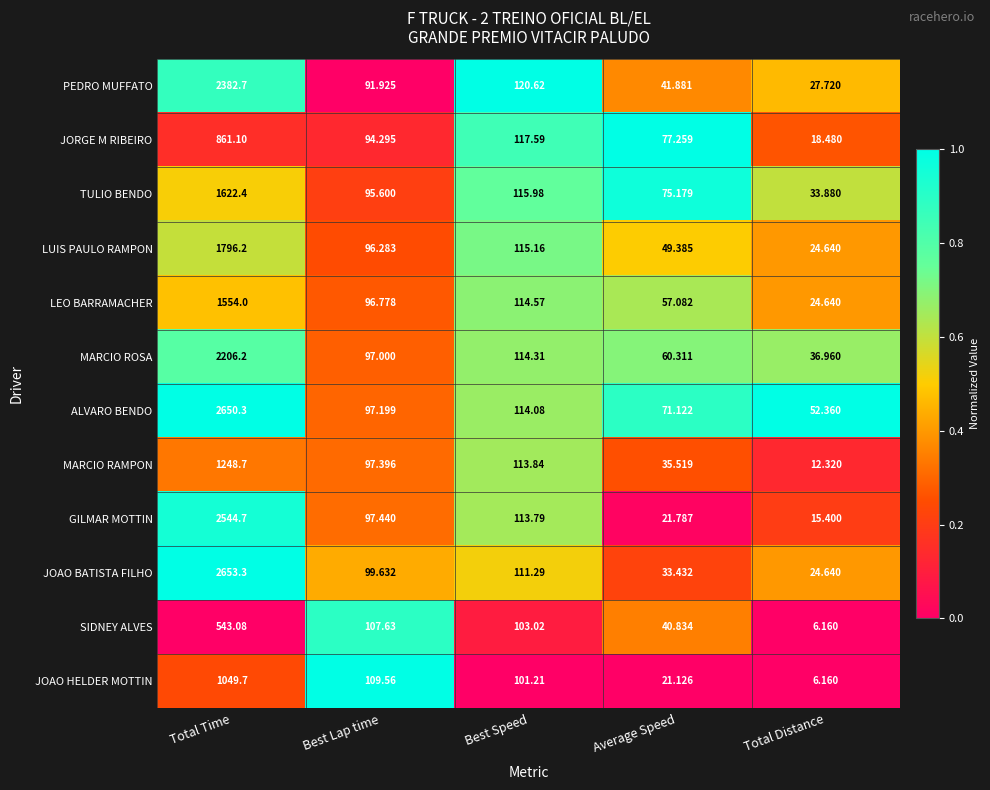

Is the value of TULIO BENDO at Total Time greater than the value of MARCIO RAMPON at Best Speed?

Yes